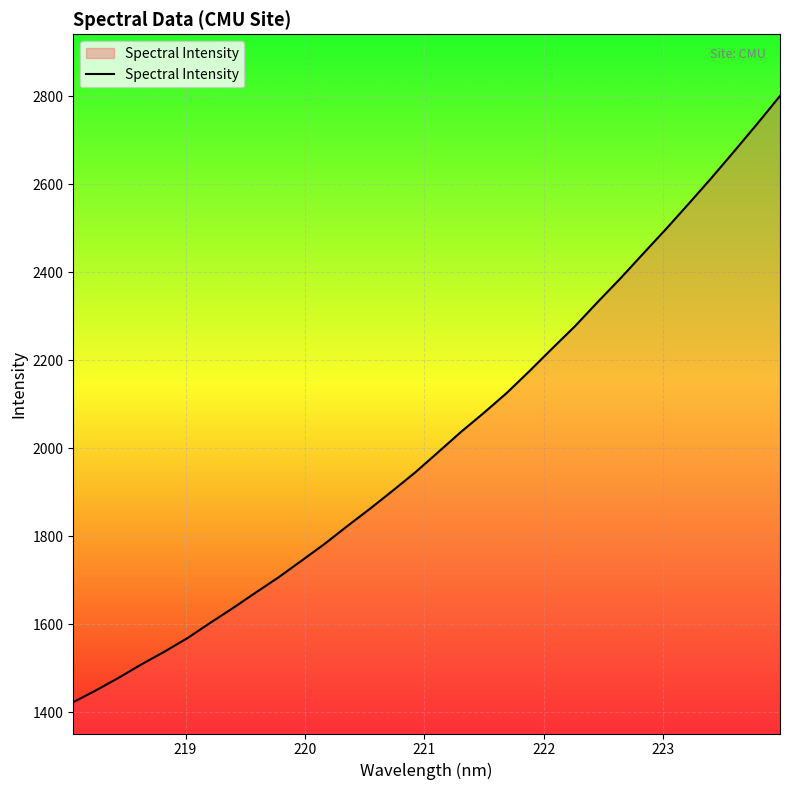

What is the maximum value shown in the chart?

2800.4